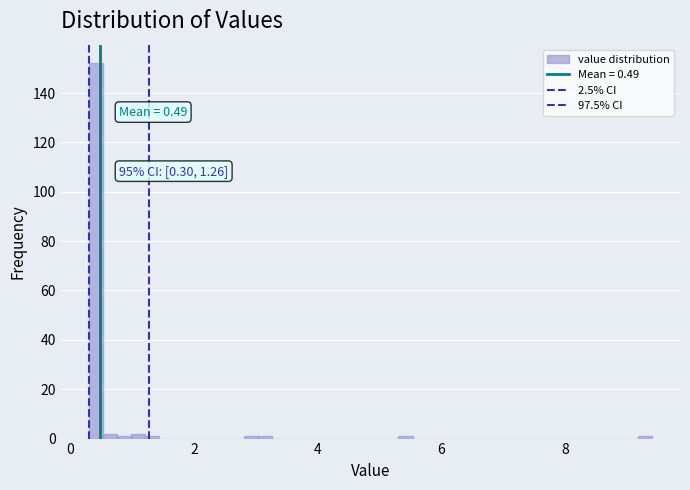

Read against the x-axis, roughly where is the centre of the tallest bar?

0.4